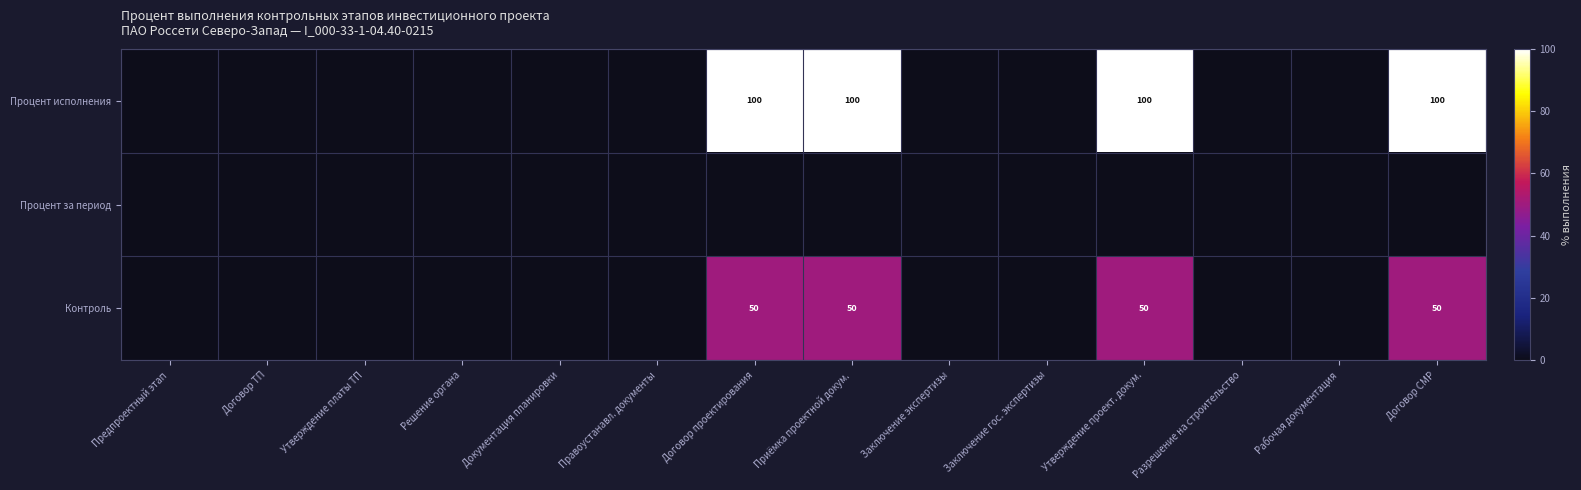

What is the total value across all series at Договор СМР?

150